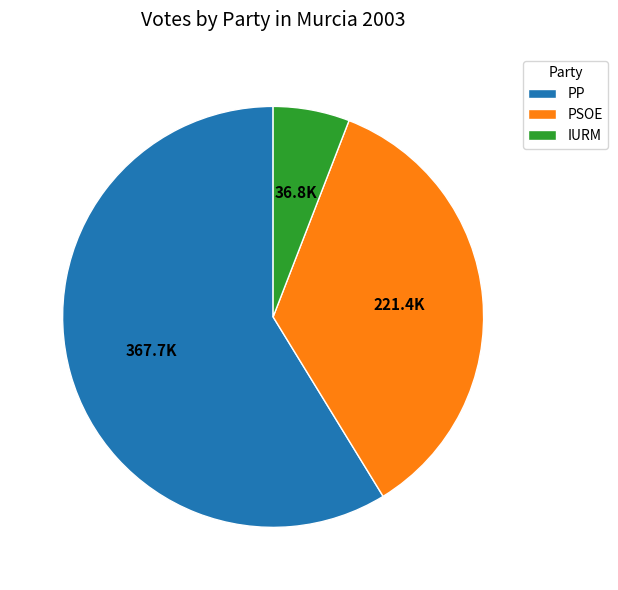

Which slice is the largest?

PP